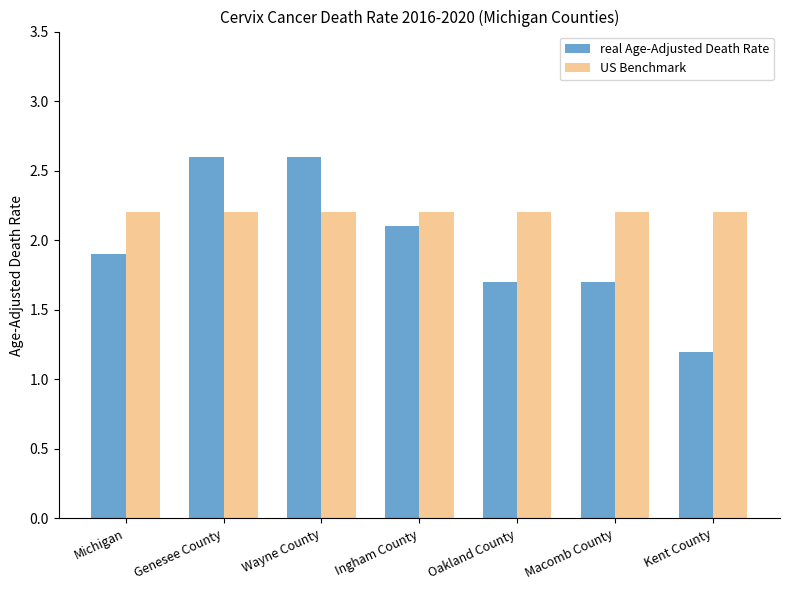

What is the maximum value for US Benchmark?

2.2